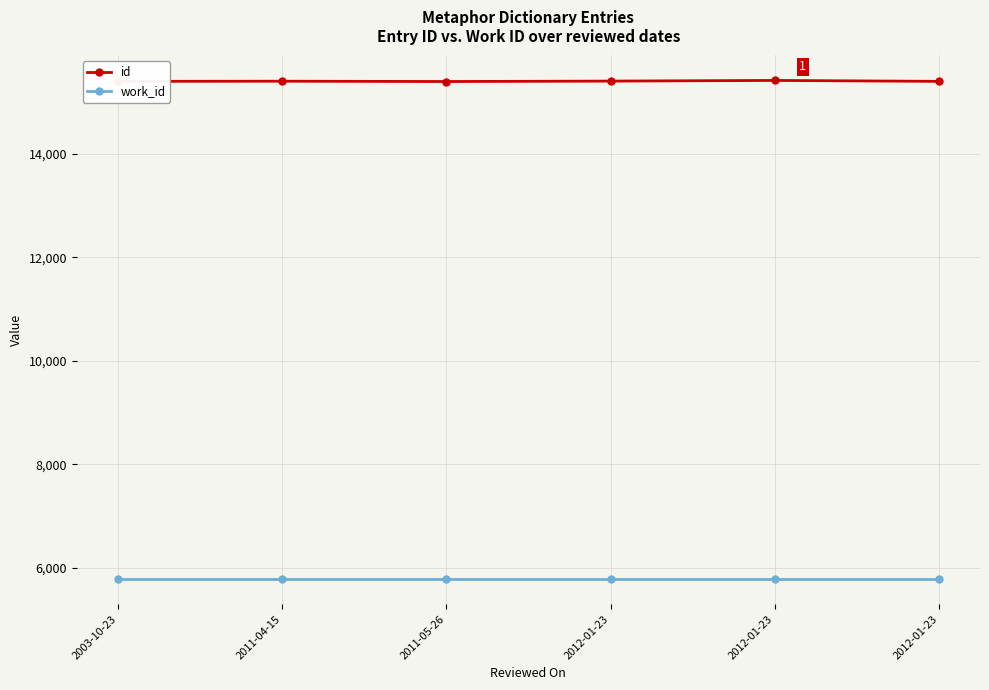

Reading right to left, transcribe all the data shown in this chart.

id: 15400	15418	15405	15397	15403	15400
work_id: 5775	5775	5775	5775	5775	5775